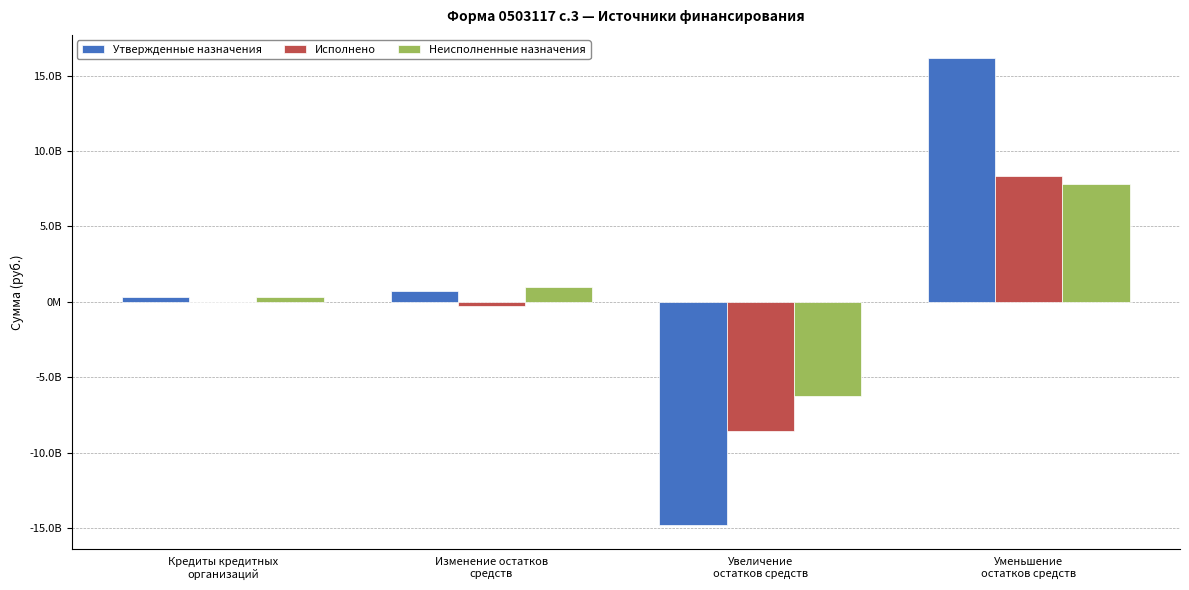

Does the chart contain stacked bars?

No